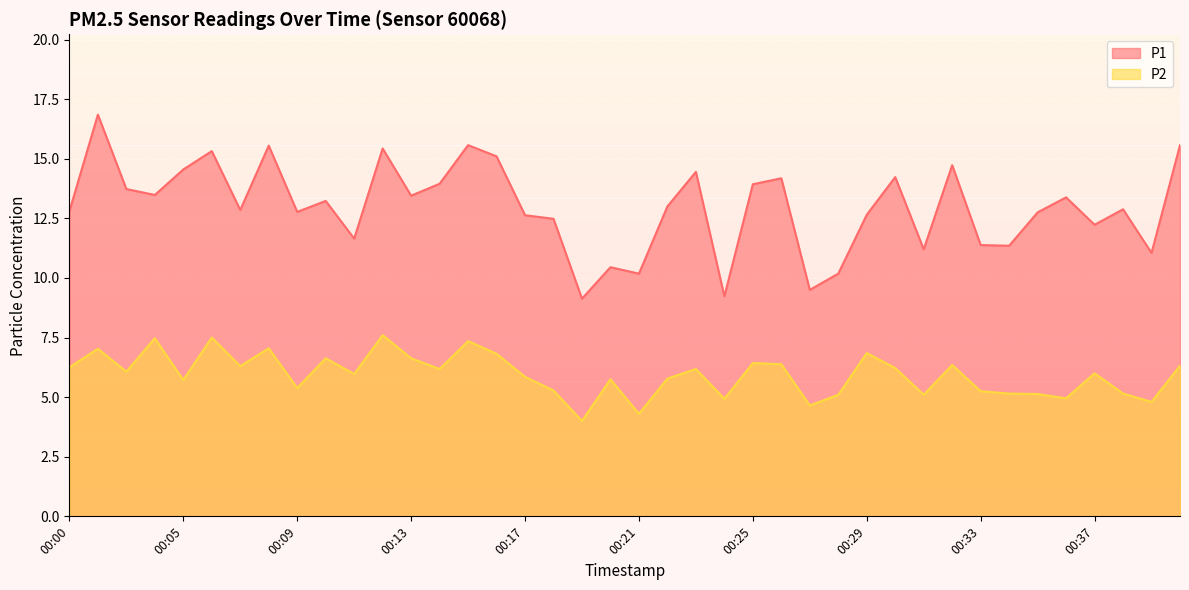

What is the total value across all series at 00:35?

17.9